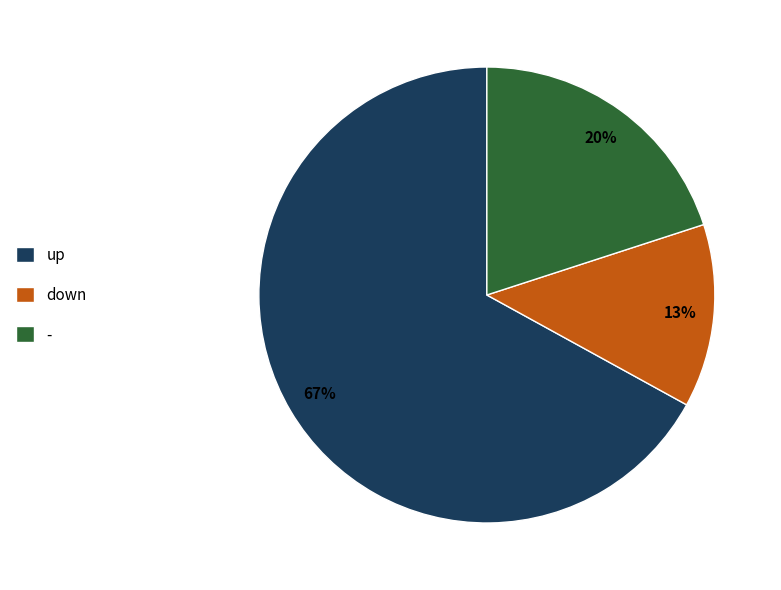

What is the ratio of the value at - to the value at down?

1.5